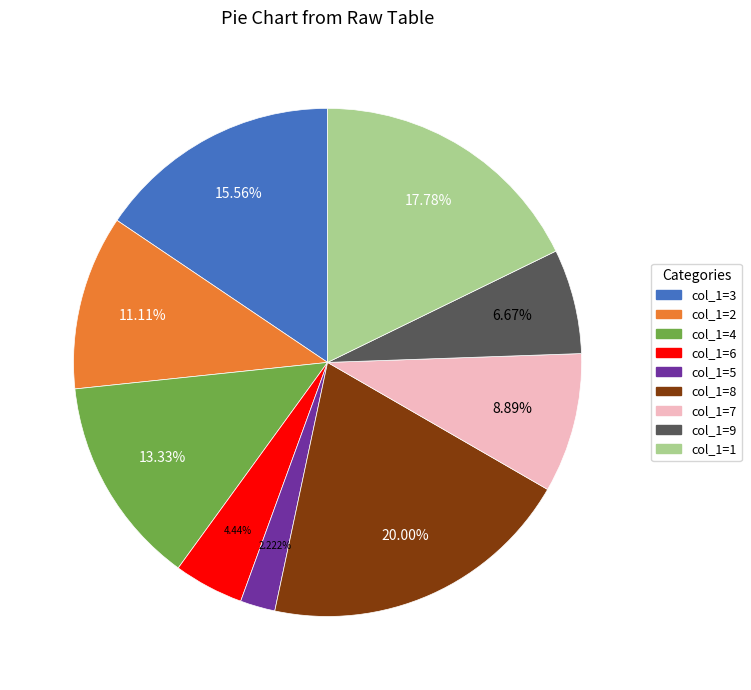

Which category has the biggest portion of the pie?

col_1=8